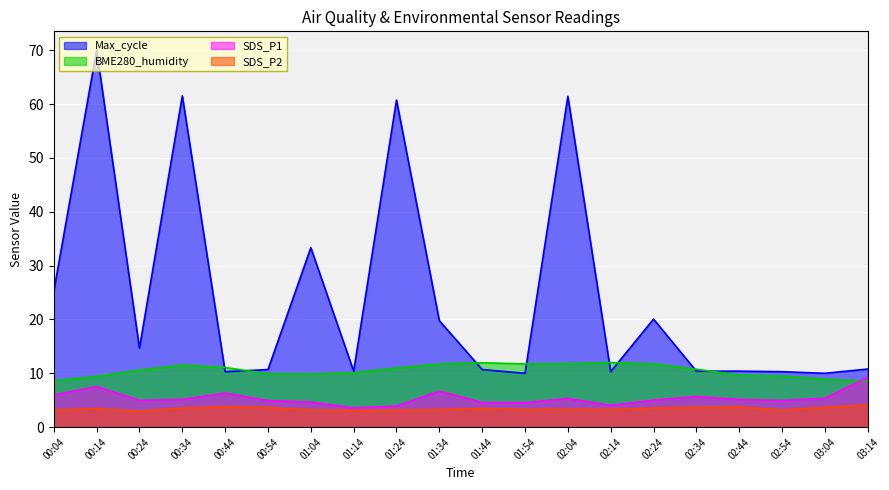

What is the approximate value of Max_cycle_scaled at 00:04?

25.2